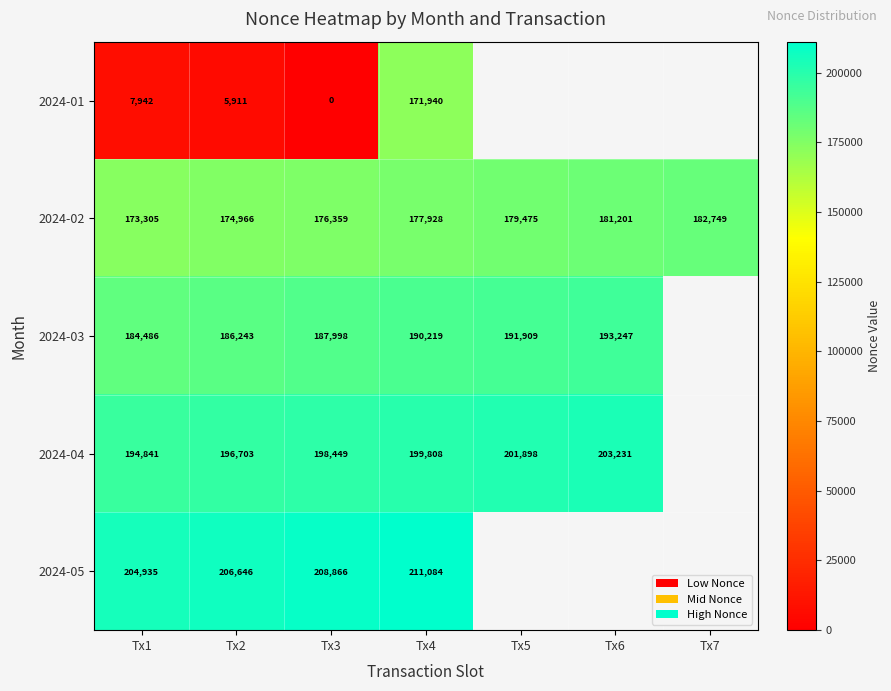

Count the 2024-02 values in the range 174966 to 181201.

5